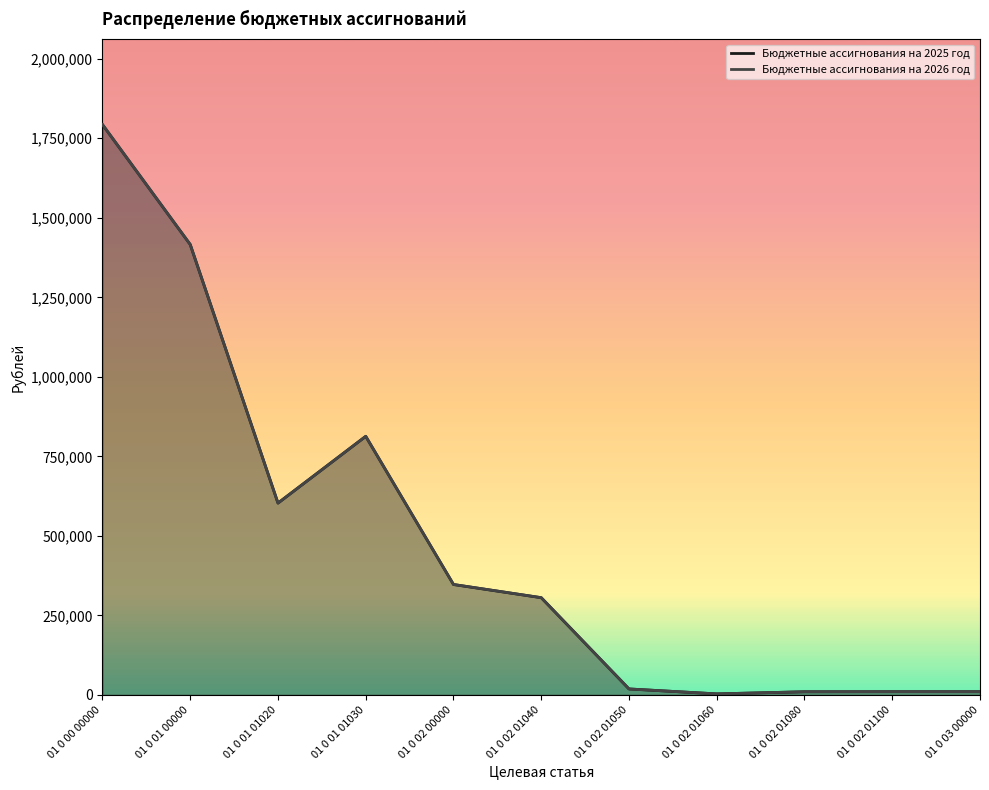

What is the value of the Бюджетные ассигнования на 2026 год point at the 5th from the left?

347084